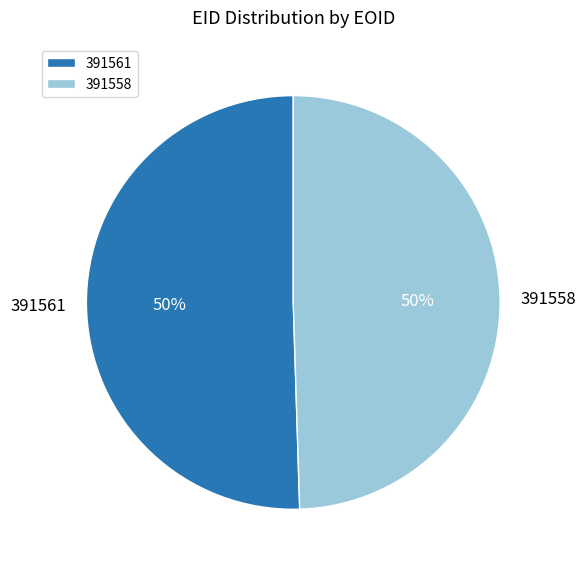

Is it true that 391561 is 37% of the pie?

False